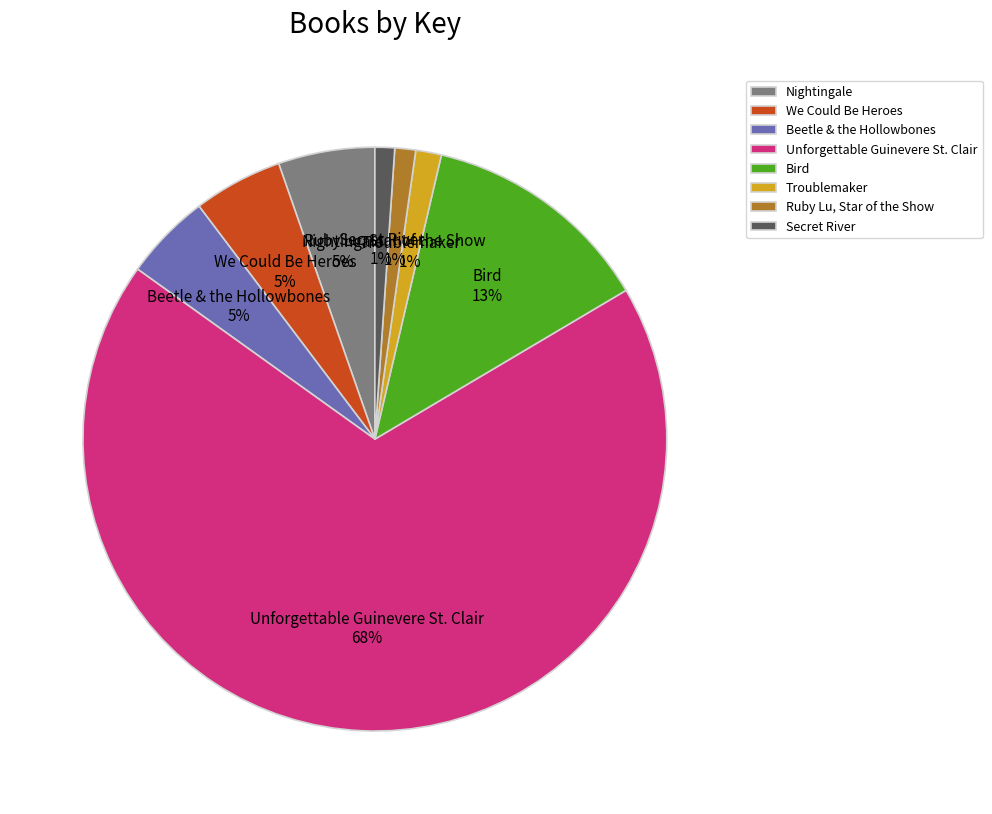

Between We Could Be Heroes and Troublemaker, which is larger?

We Could Be Heroes